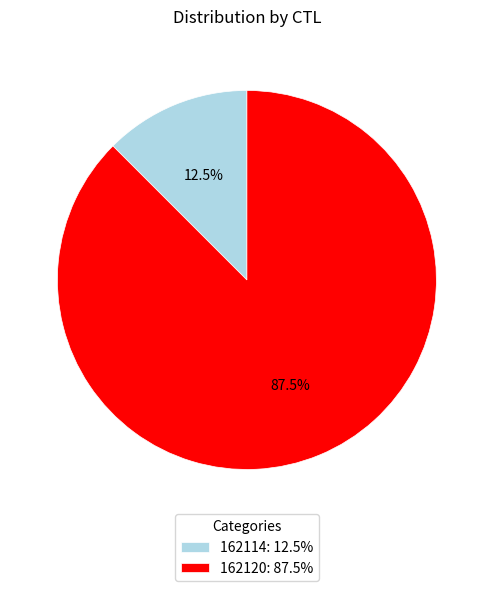

Combined, what portion of the pie is 162114 and 162120?

100.0%